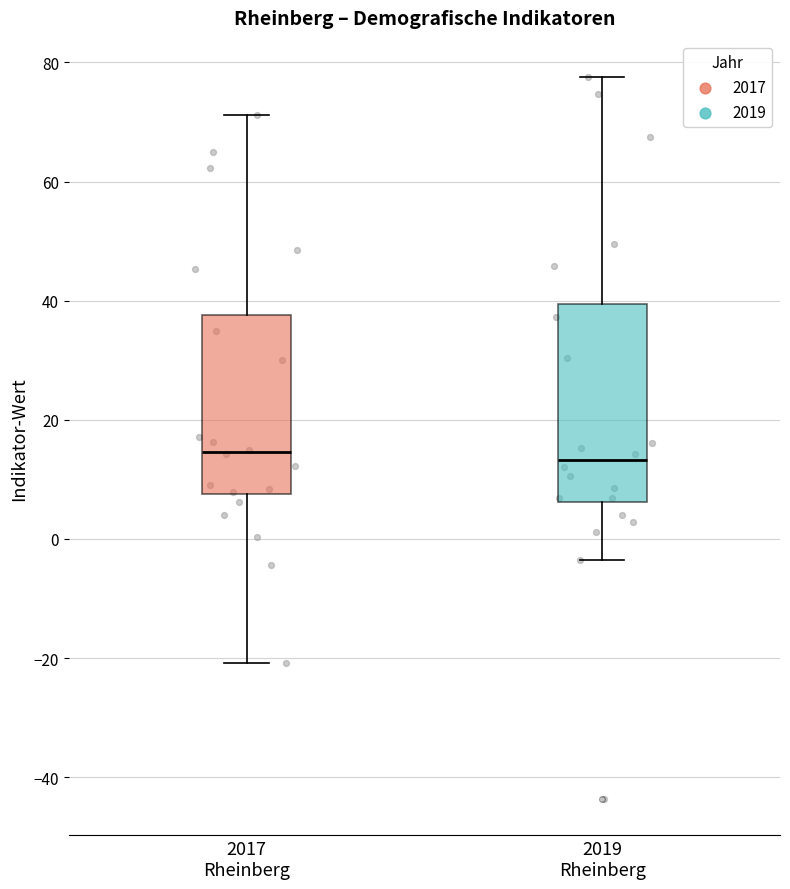

Reading left to right, transcribe this box plot: for each box, give where its median line is, the range the box spans, and where its two whiskers end, as read against the y-axis. The values are not printed on the chart, so give them approximately, as read against the axis.

2017 Rheinberg: median 14, box 8 to 38, whiskers -20 to 72
2019 Rheinberg: median 14, box 6 to 40, whiskers -4 to 78